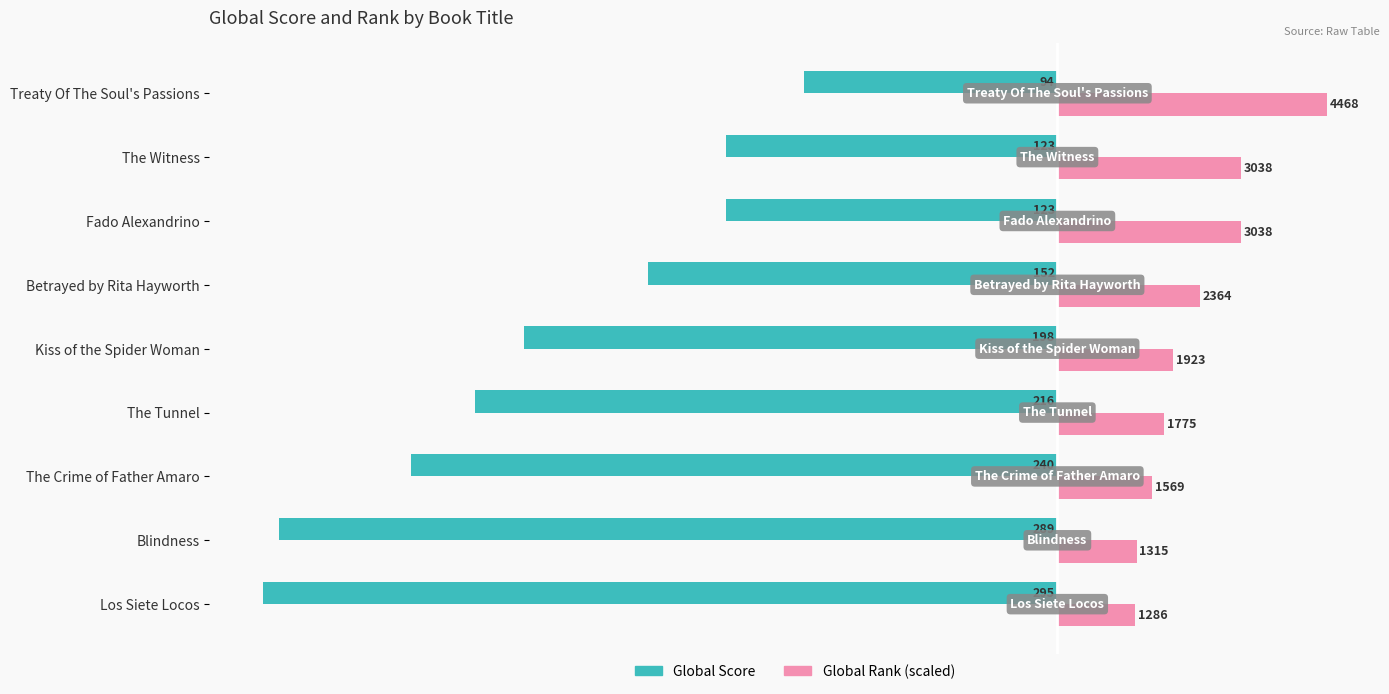

Reading left to right, extract all data points from this chart.

Global Score: -295.0	-289.0	-240.0	-216.0	-198.0	-152.0	-123.0	-123.0	-94.0
Global Rank (scaled): 28.8	29.4	35.1	39.7	43.0	52.9	68.0	68.0	100.0